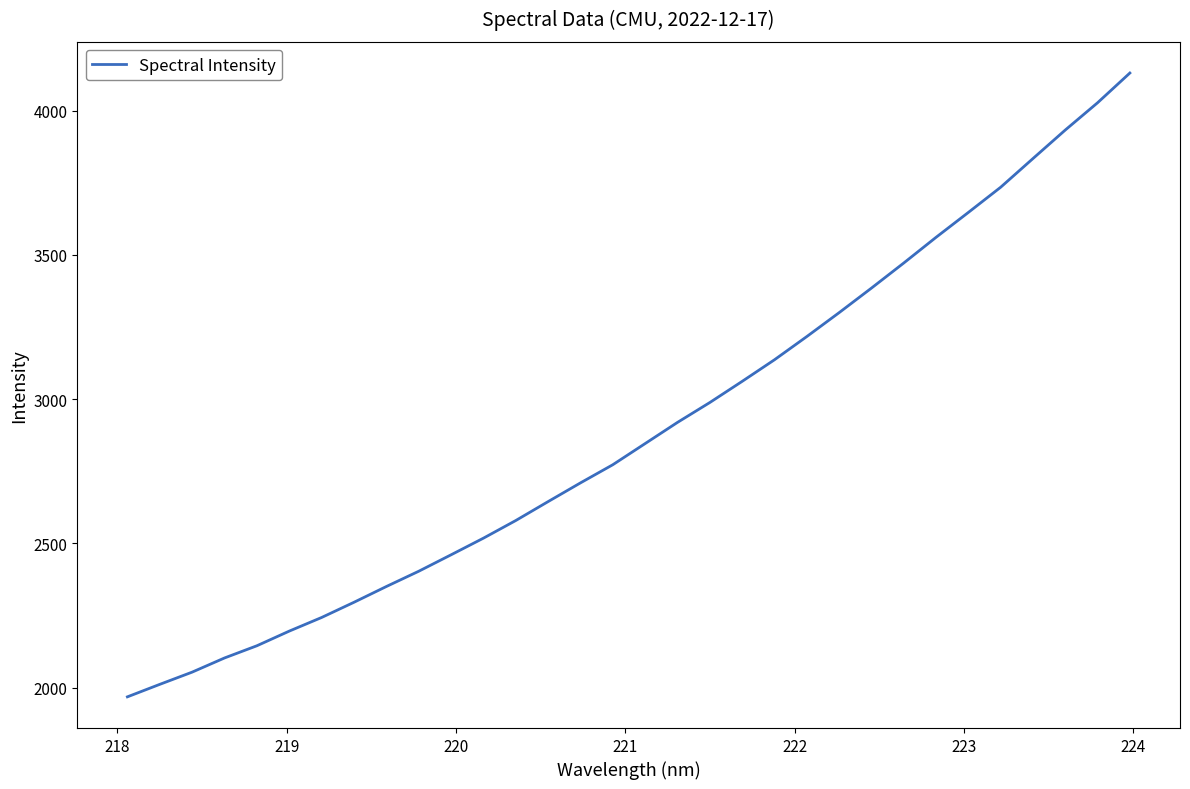

What is the greatest value displayed?

4130.6